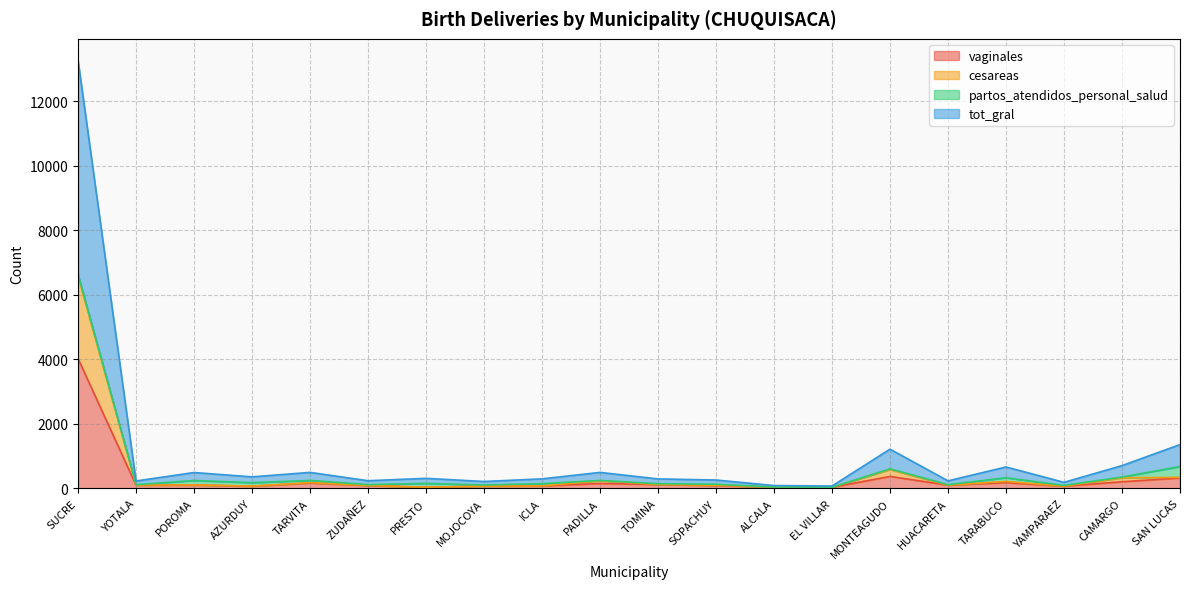

What is the greatest value displayed?

6634